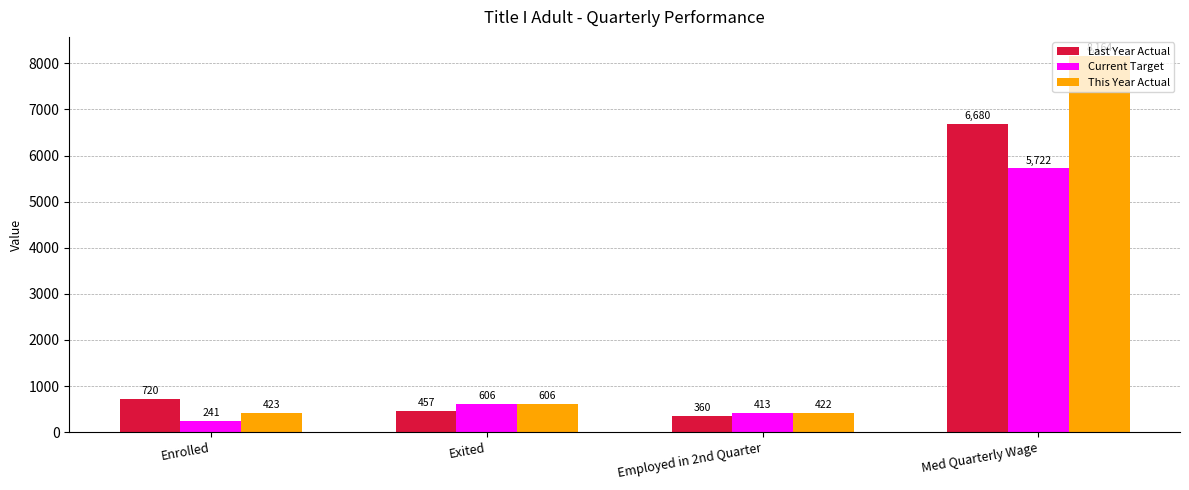

Rank the series by their average value, from lowest to highest.

Current Target, Last Year Actual, This Year Actual